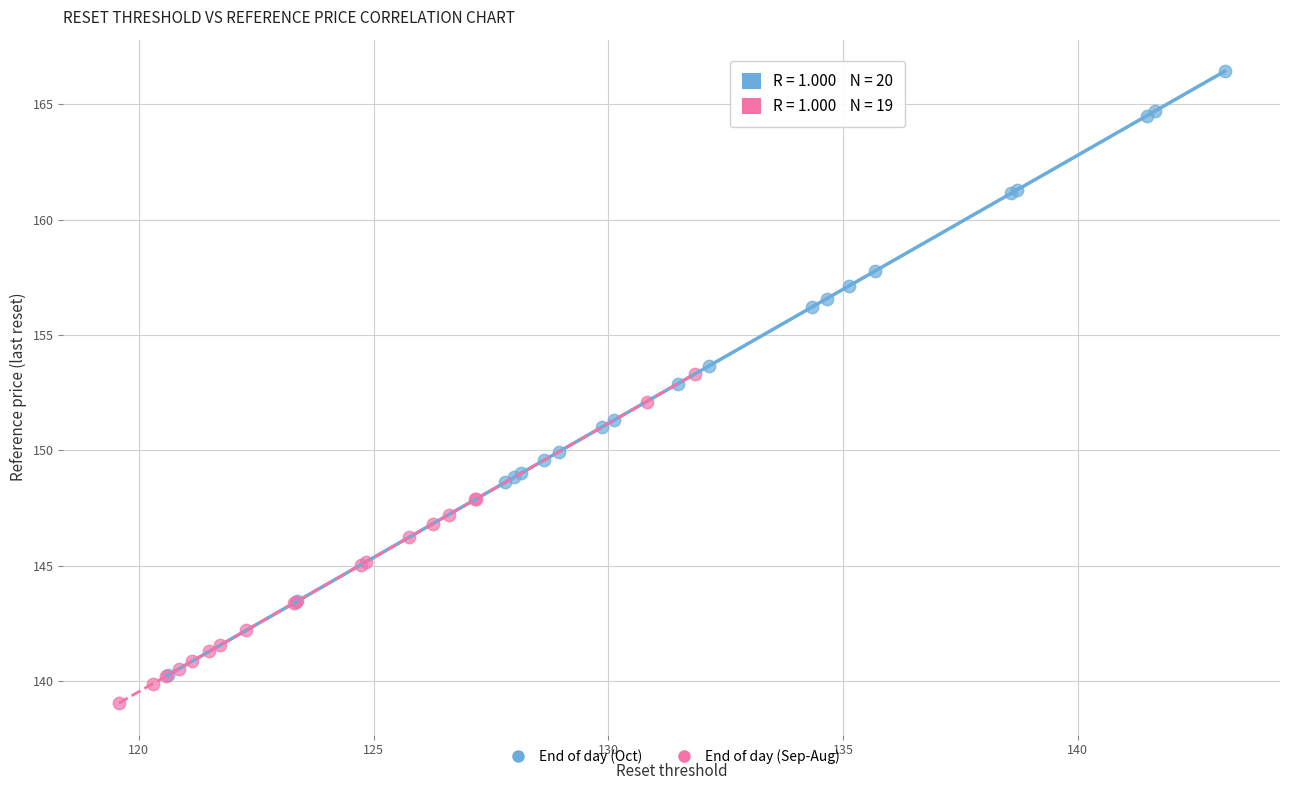

What are all the series names shown in the legend?

End of day (Oct), End of day (Sep-Aug)